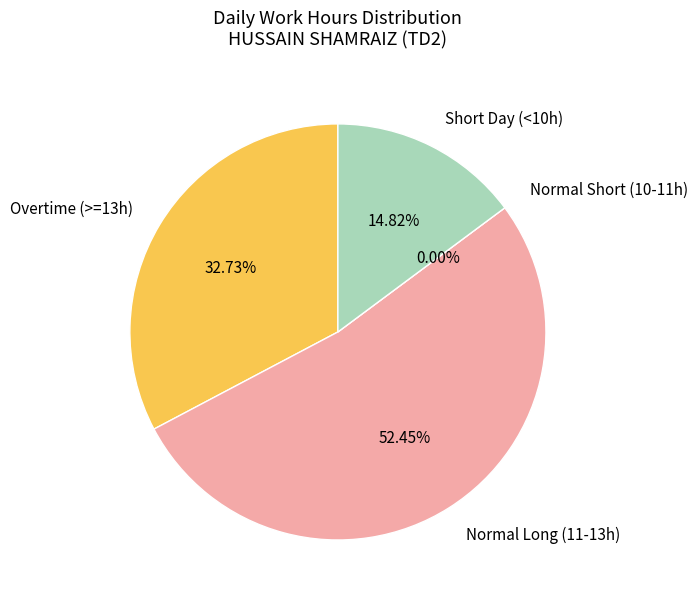

Is it true that Tue 9 is 12% of the pie?

False